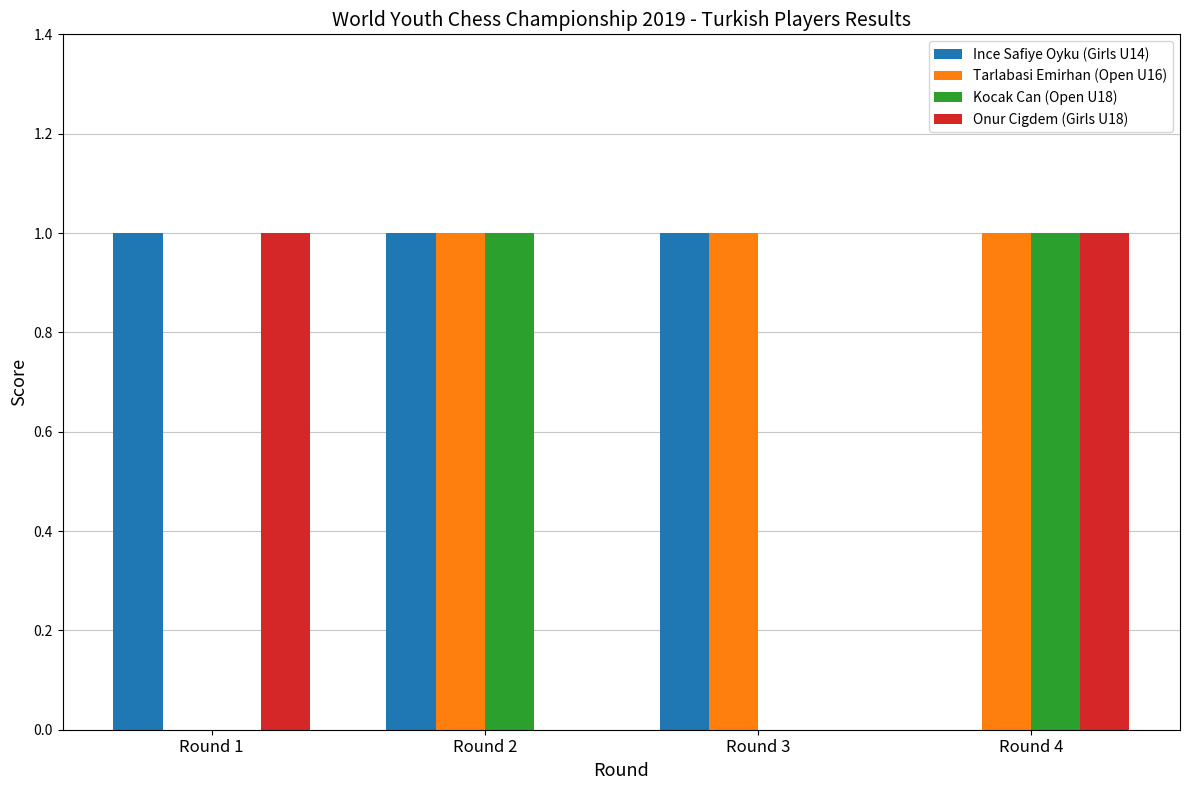

Reading left to right, list all the values displayed in this chart.

Ince Safiye Oyku (Girls U14): 1	1	1	0
Tarlabasi Emirhan (Open U16): 0	1	1	1
Kocak Can (Open U18): 0	1	0	1
Onur Cigdem (Girls U18): 1	0	0	1